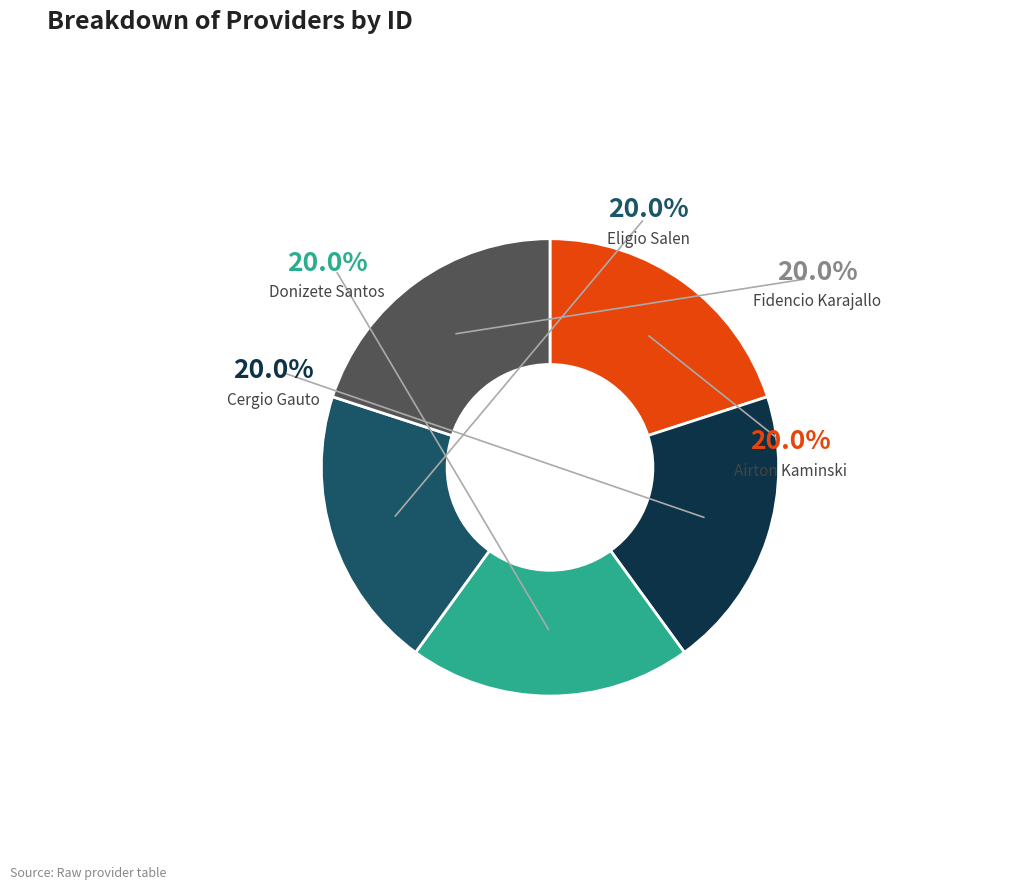

Is there a majority slice in this chart?

No